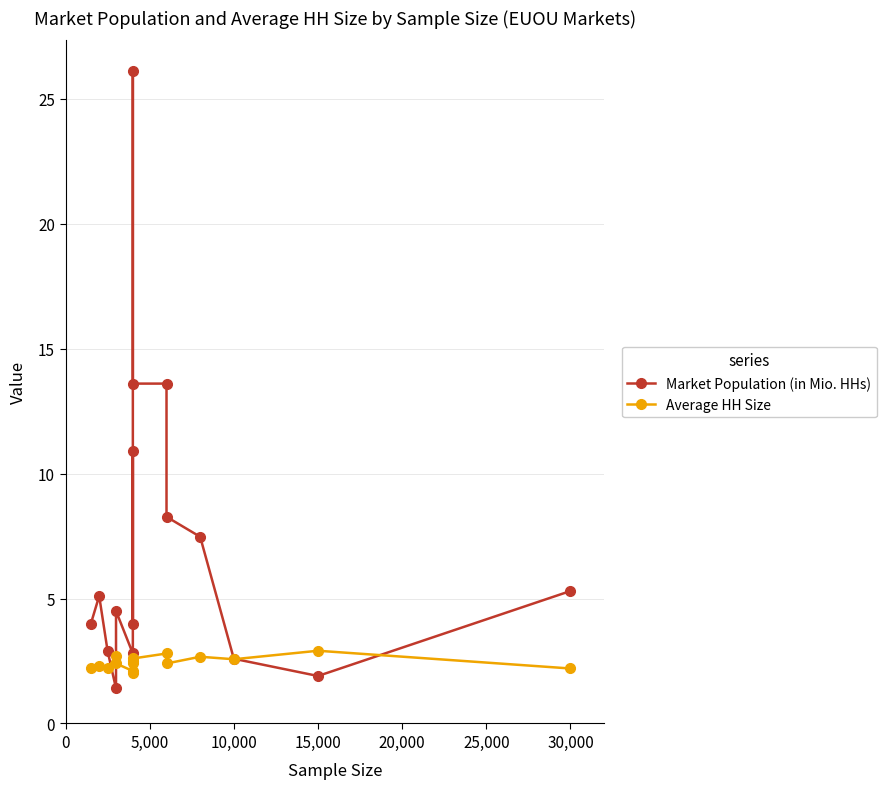

How many data points in Market Population (in Mio. HHs) are above 5?

8